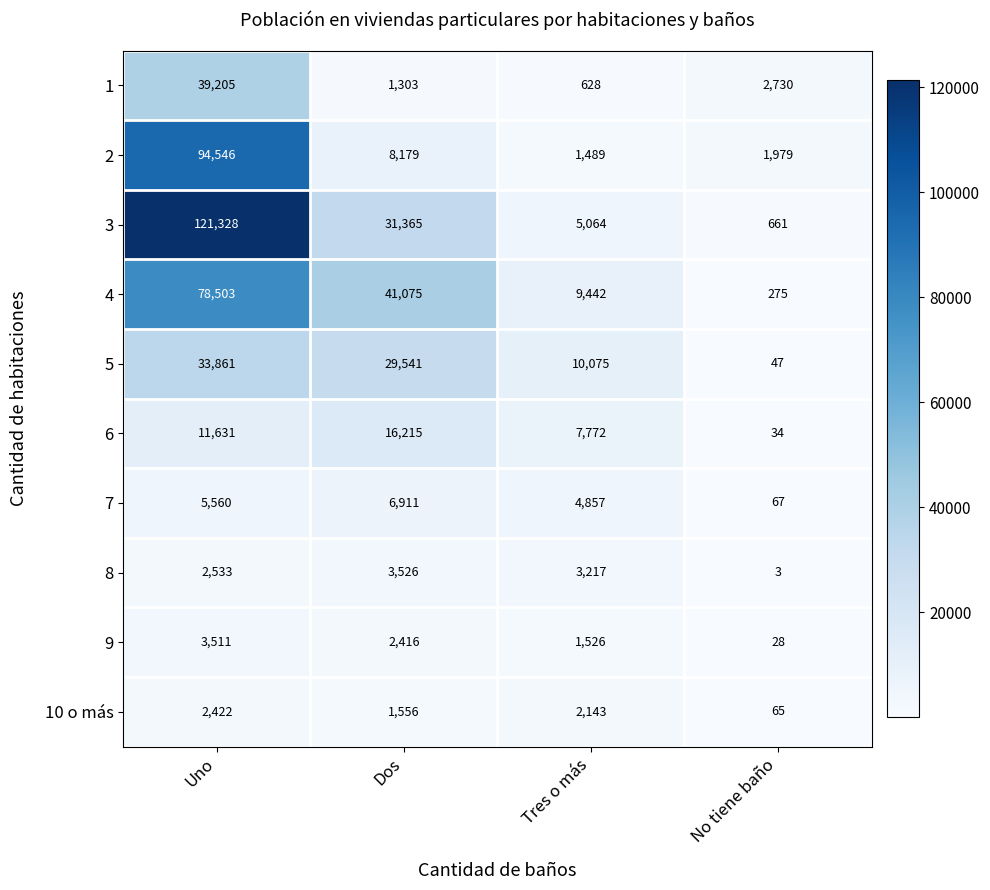

Which category has the lowest value across all series?

No tiene baño